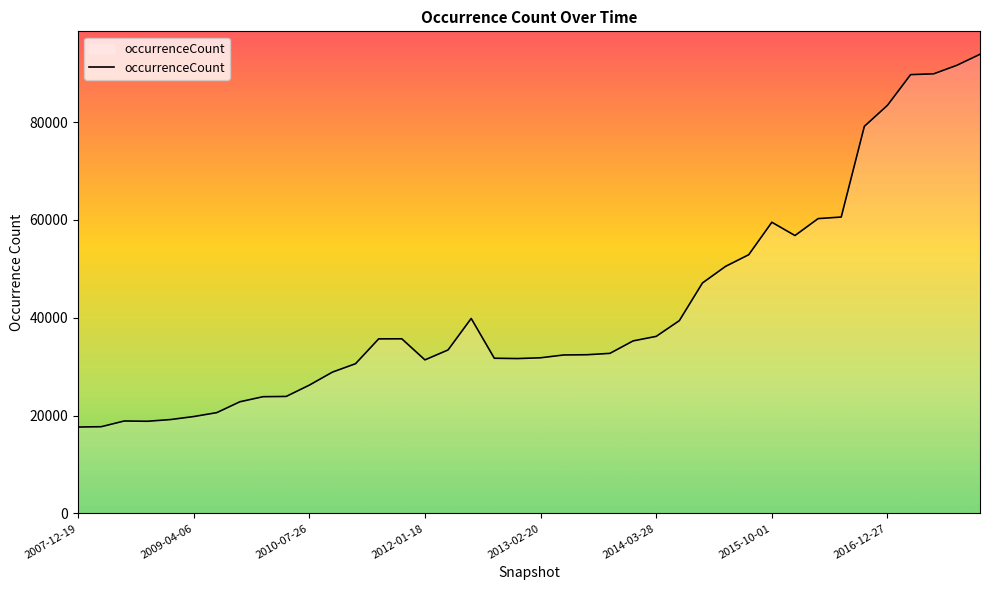

What is the difference between the maximum and minimum values?

76200